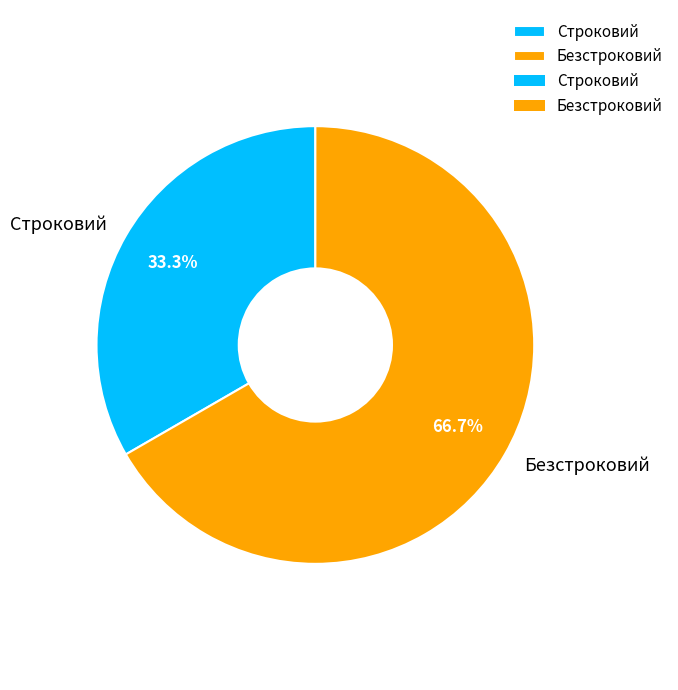

How many segments does this pie chart have?

2